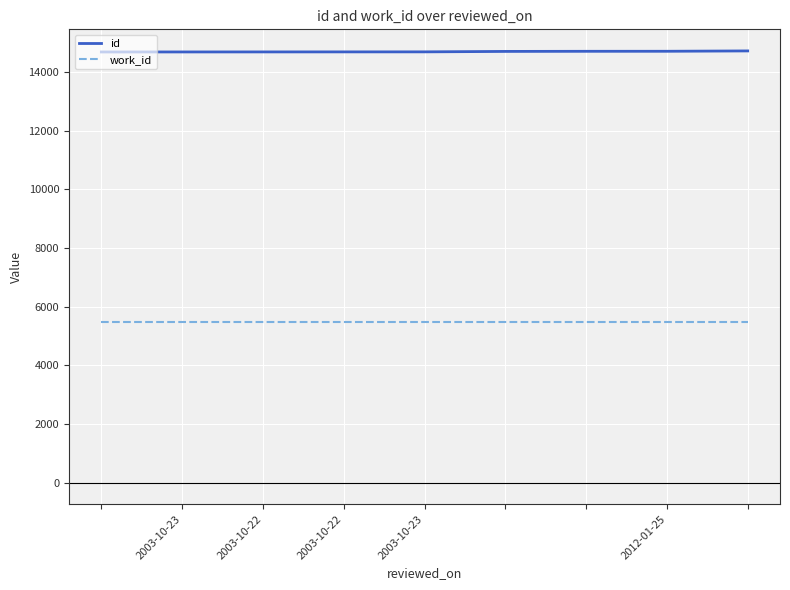

True or false: id and work_id intersect in this chart.

False